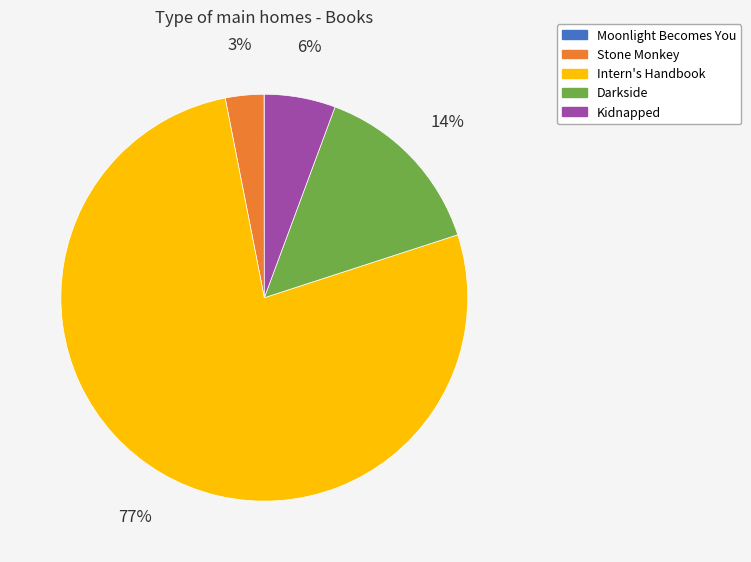

Combined, do Kidnapped and Darkside account for over 50%?

No